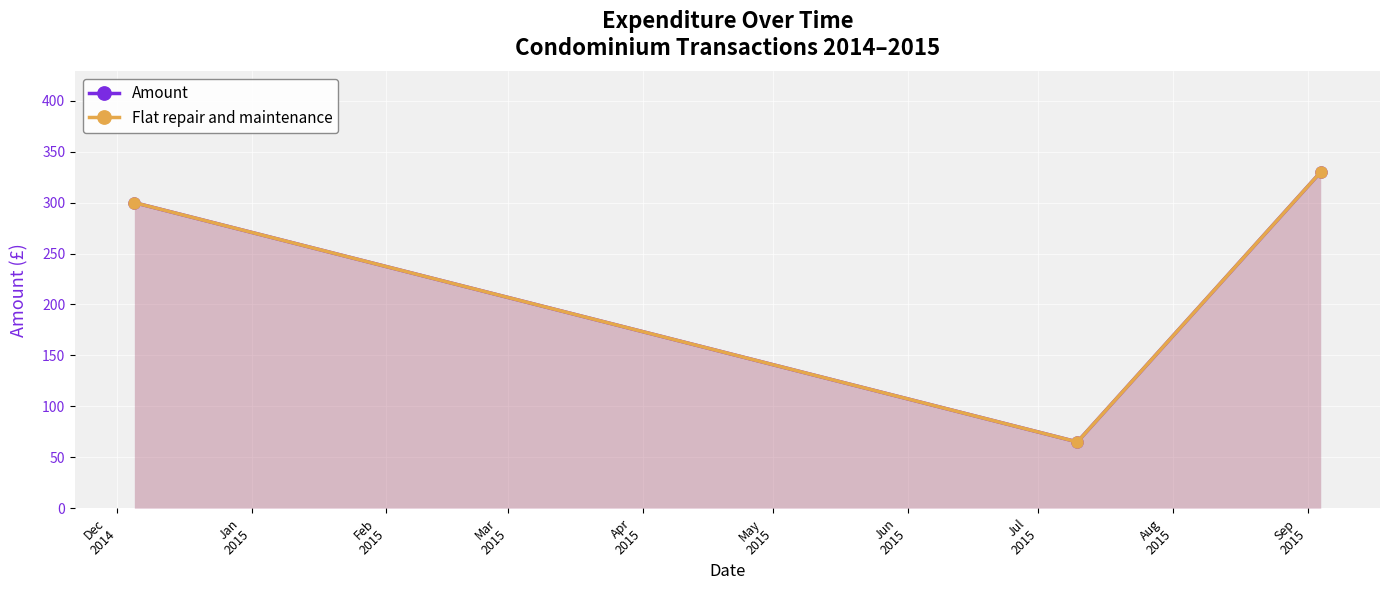

Which series has the largest range (max minus min)?

Amount